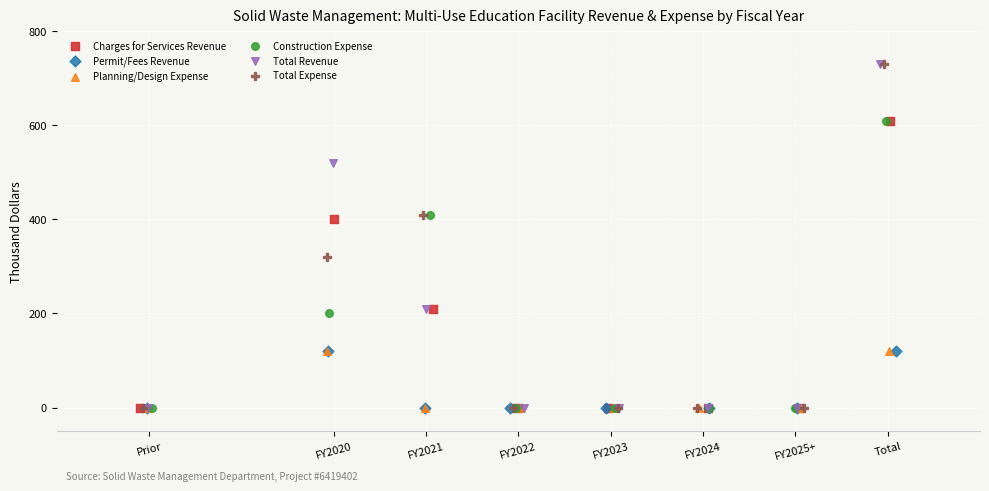

What are all the series names shown in the legend?

Charges for Services Revenue, Permit/Fees Revenue, Planning/Design Expense, Construction Expense, Total Revenue, Total Expense